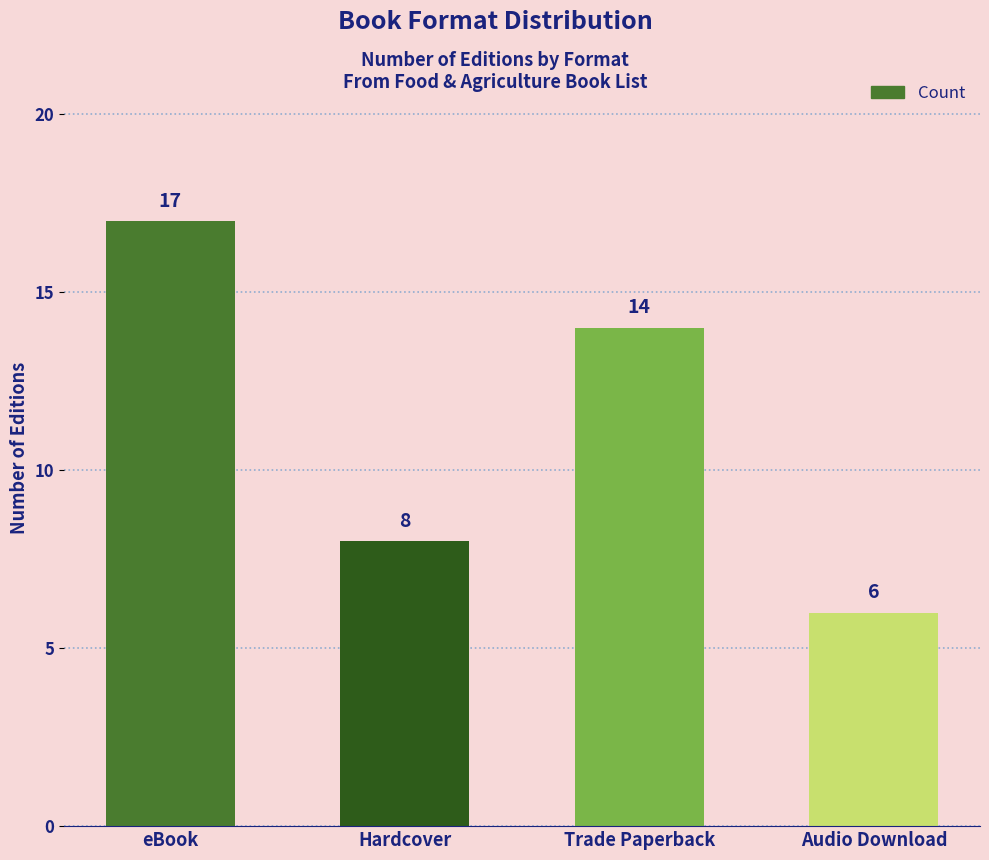

Where is the data nearest to the value 11?

Hardcover